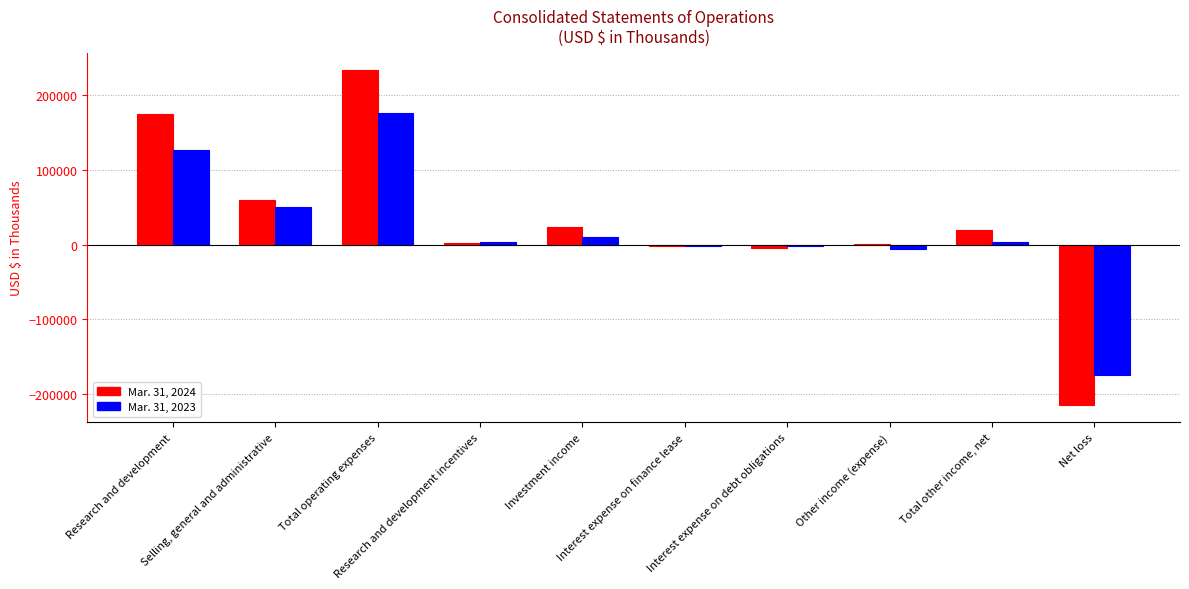

What is the maximum value shown in the chart?

234773